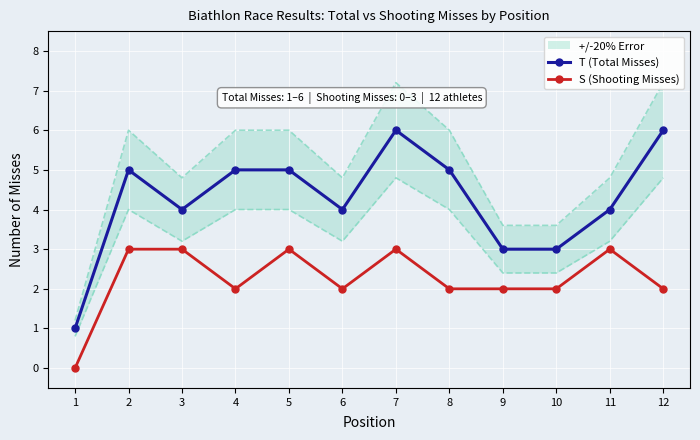

Count the S (Shooting Misses) values in the range 2 to 3.

11